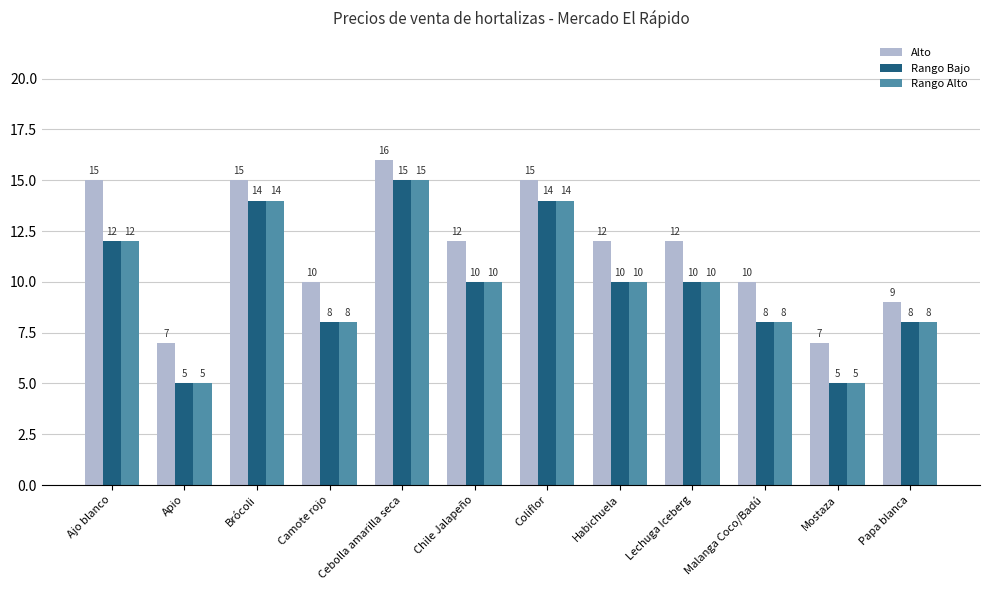

What is the label of the 1st bar from the right?

Papa blanca